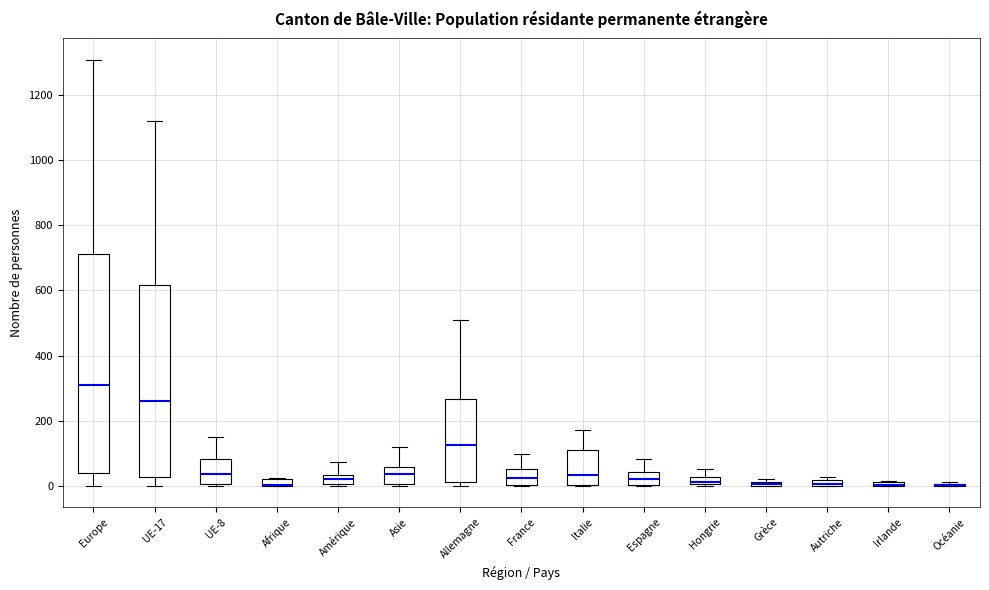

Comparing the boxes themselves (not the whiskers), which one is the tallest?

Europe